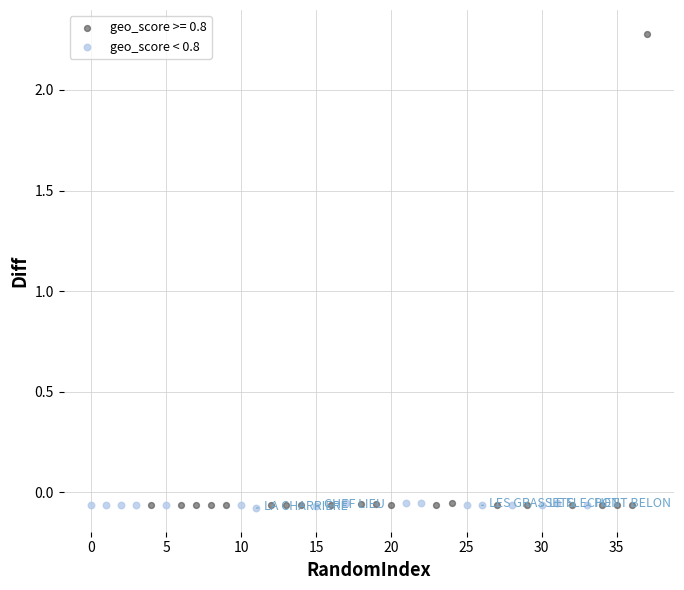

Which series contains the highest Y value?

geo_score >= 0.8